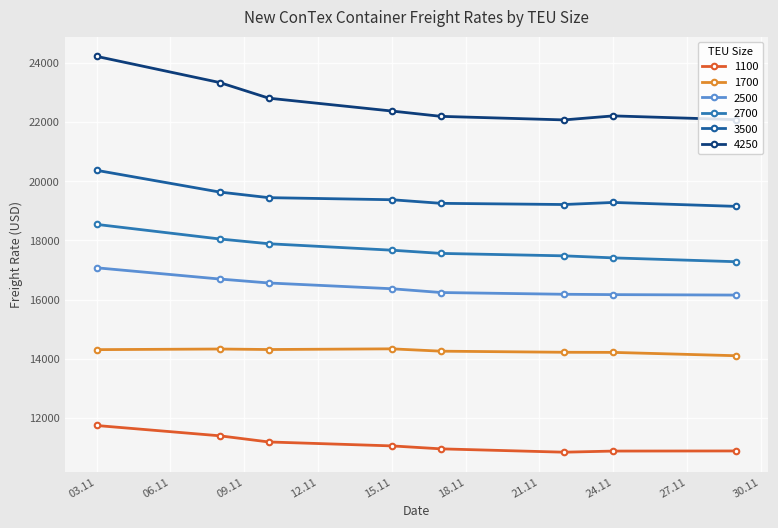

True or false: 2700 and 2500 intersect in this chart.

False